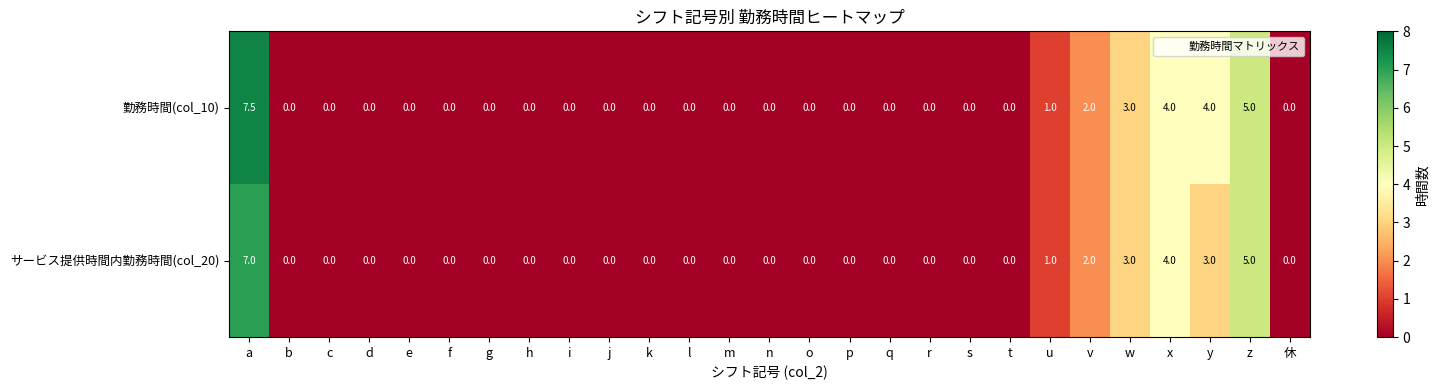

At which category is the sum across all series the highest?

a